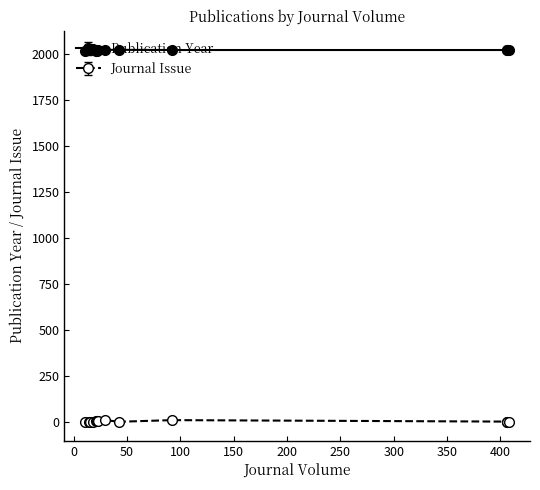

What is the maximum value shown in the chart?

2024